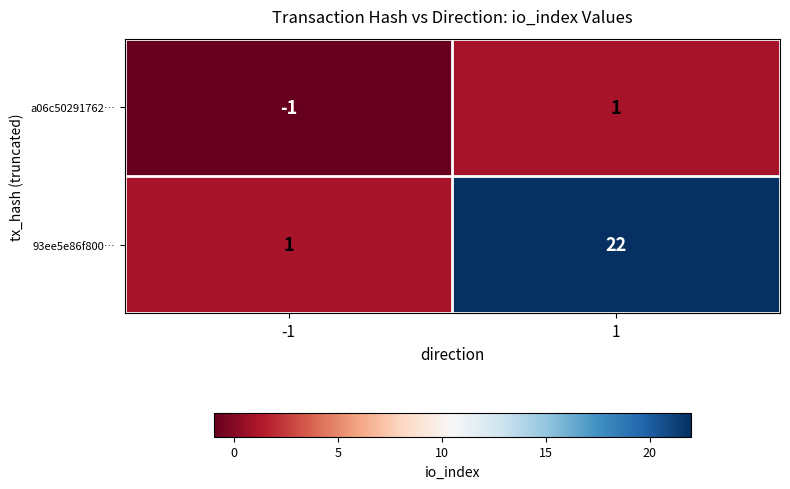

Which series has the widest spread of values?

93ee5e86f800…